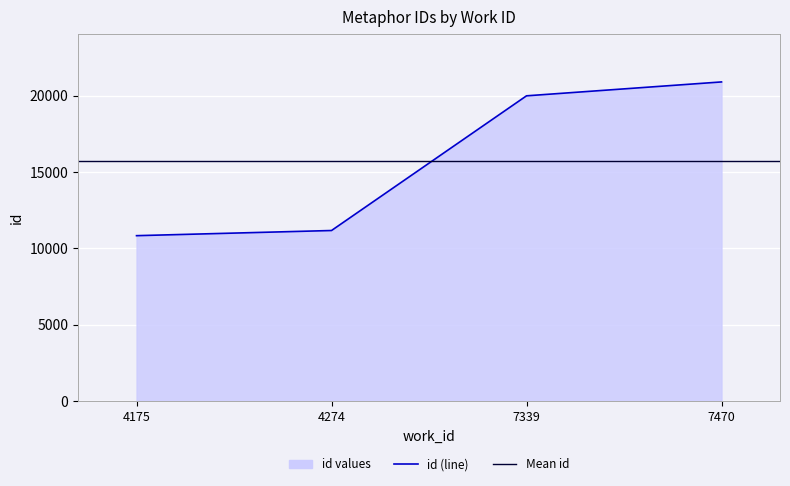

At which category does the chart reach its peak across all series?

7470